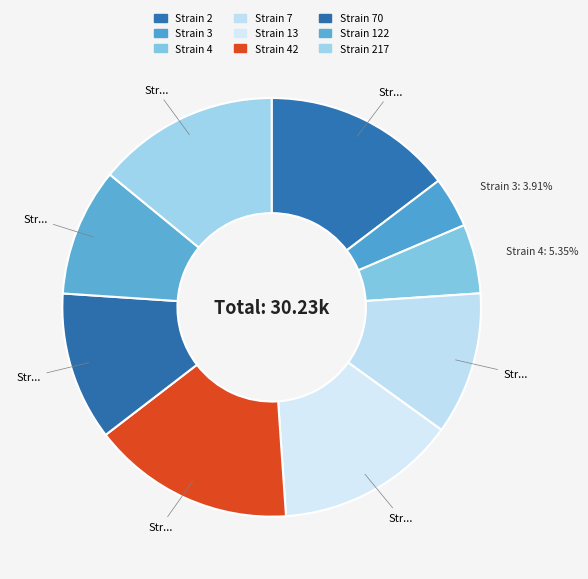

How many slices are in this pie chart?

9